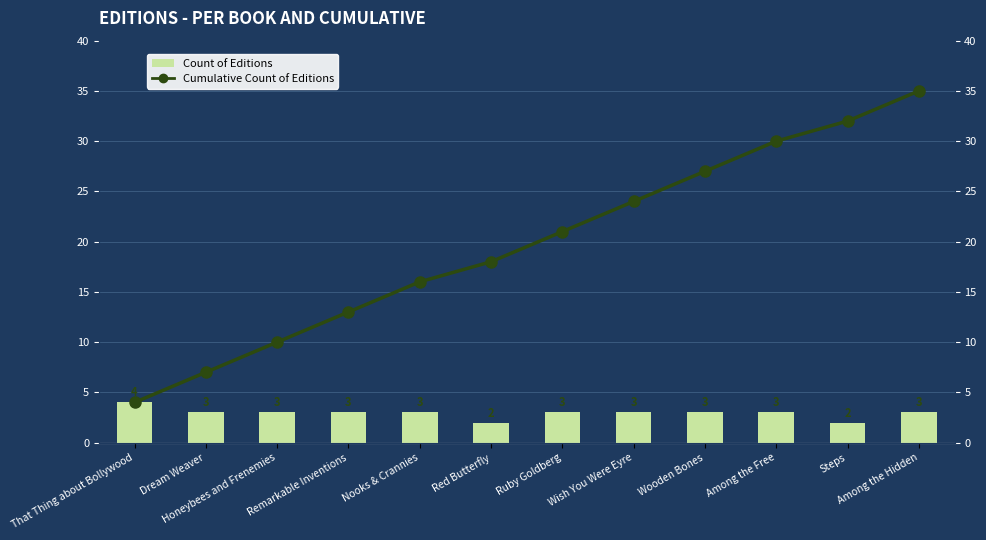

Reading left to right, what are all the values shown in this chart?

Count of Editions: 4	3	3	3	3	2	3	3	3	3	2	3
Cumulative Count of Editions: 4	7	10	13	16	18	21	24	27	30	32	35